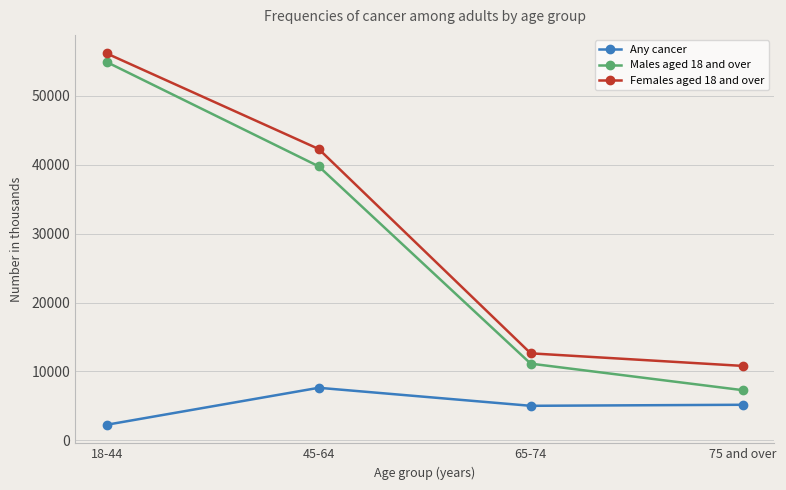

Does the chart have visible grid lines?

Yes